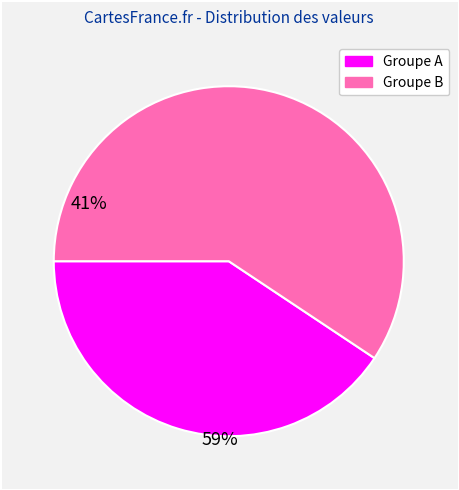

Is there a majority slice in this chart?

Yes